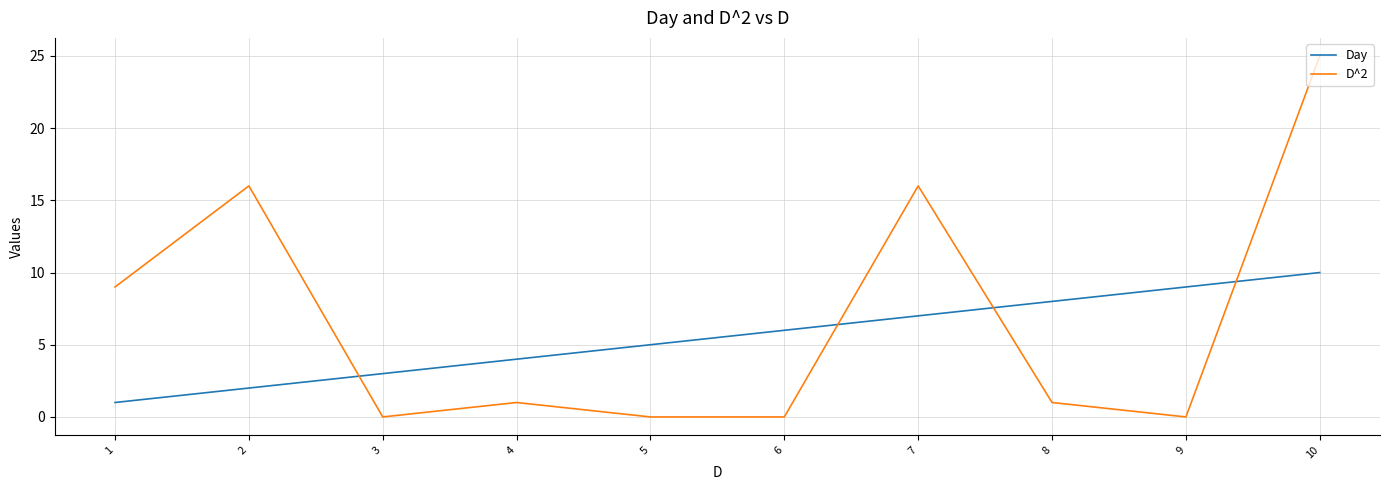

How many distinct data groups are displayed?

2